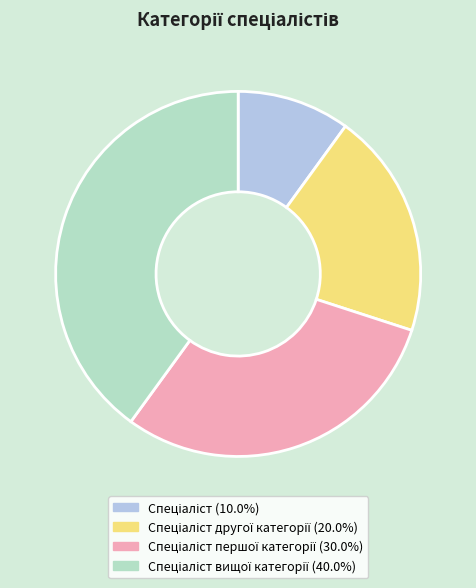

How many segments does this pie chart have?

4